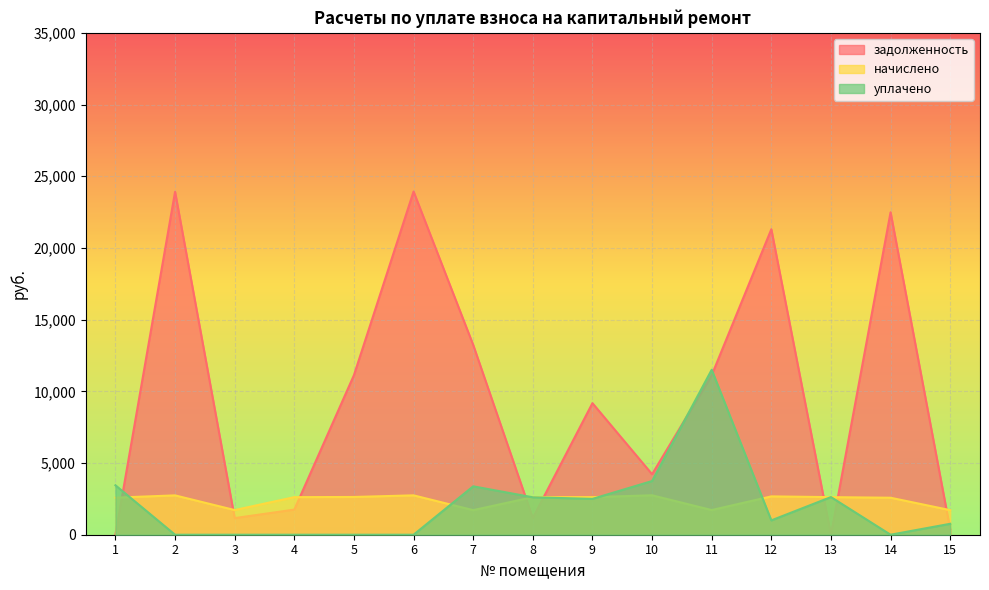

How many times do задолженность and начислено cross each other?

8